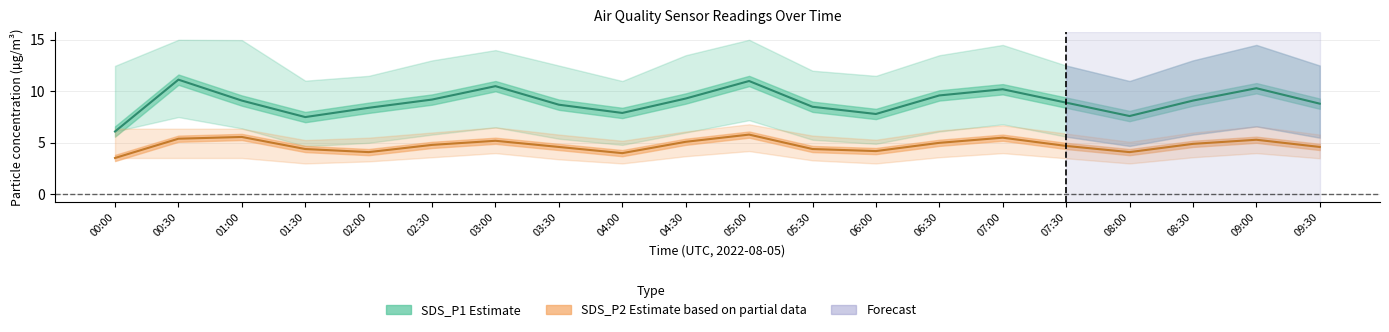

Does the chart have visible grid lines?

Yes